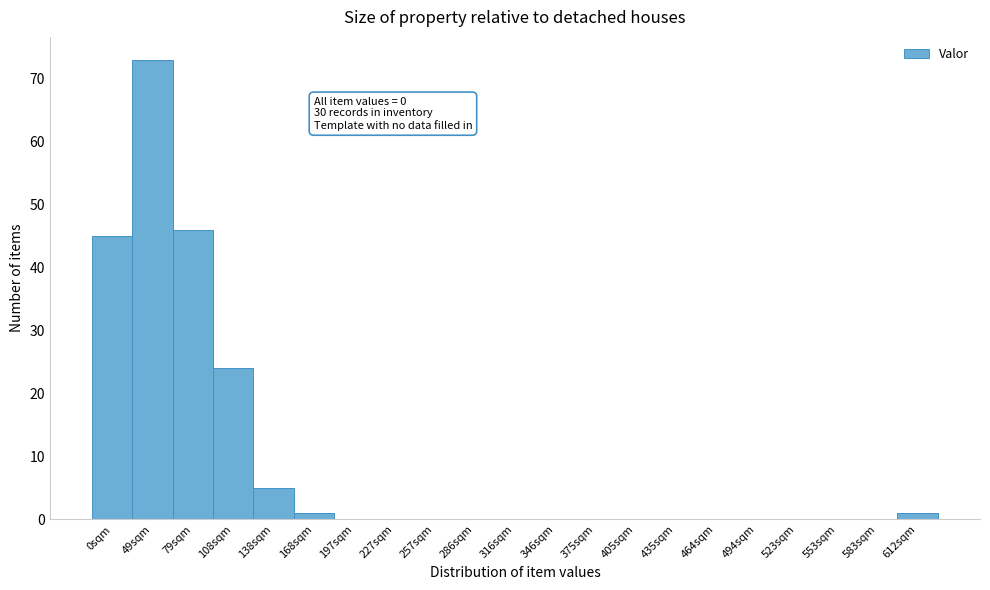

Reading left to right, transcribe all the data shown in this chart.

0sqm=45	49sqm=73	79sqm=46	108sqm=24	138sqm=5	168sqm=1	197sqm=0	227sqm=0	257sqm=0	286sqm=0	316sqm=0	346sqm=0	375sqm=0	405sqm=0	435sqm=0	464sqm=0	494sqm=0	523sqm=0	553sqm=0	583sqm=0	612sqm=1